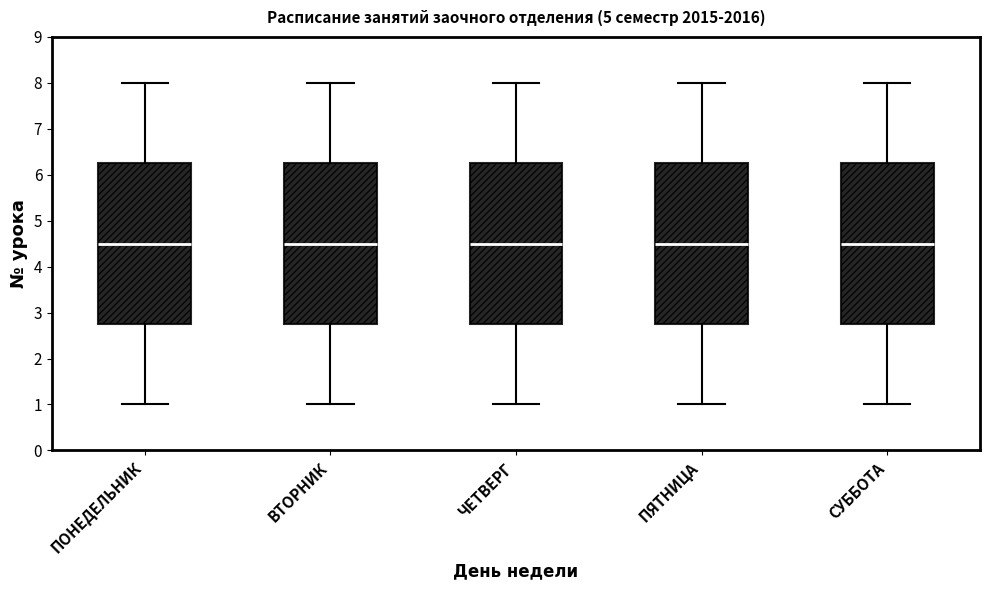

Reading left to right, transcribe this box plot: for each box, give where its median line is, the range the box spans, and where its two whiskers end, as read against the y-axis. The values are not printed on the chart, so give them approximately, as read against the axis.

ПОНЕДЕЛЬНИК: median 4.5, box 2.8 to 6.3, whiskers 1.0 to 8.0
ВТОРНИК: median 4.5, box 2.8 to 6.3, whiskers 1.0 to 8.0
ЧЕТВЕРГ: median 4.5, box 2.8 to 6.3, whiskers 1.0 to 8.0
ПЯТНИЦА: median 4.5, box 2.8 to 6.3, whiskers 1.0 to 8.0
СУББОТА: median 4.5, box 2.8 to 6.3, whiskers 1.0 to 8.0